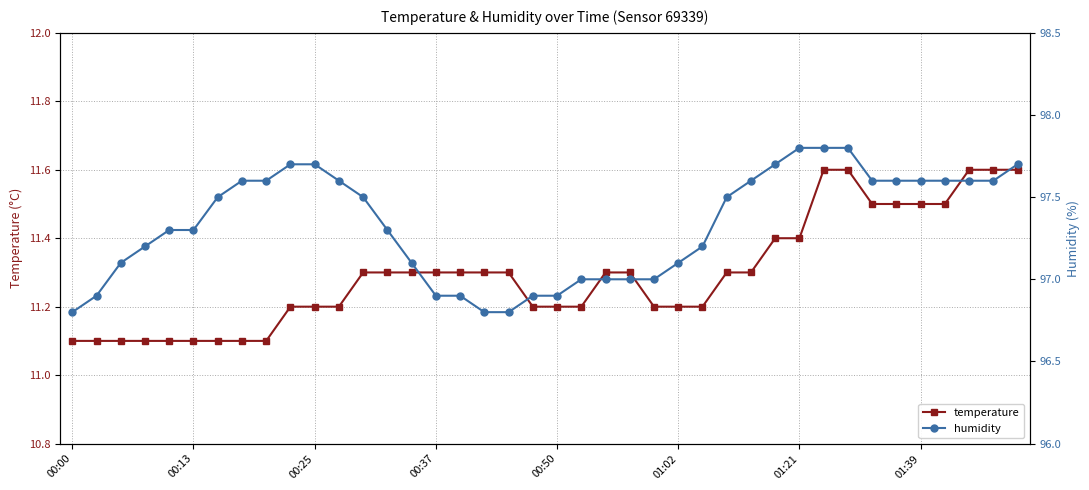

Does the chart display data point markers on the line(s)?

Yes